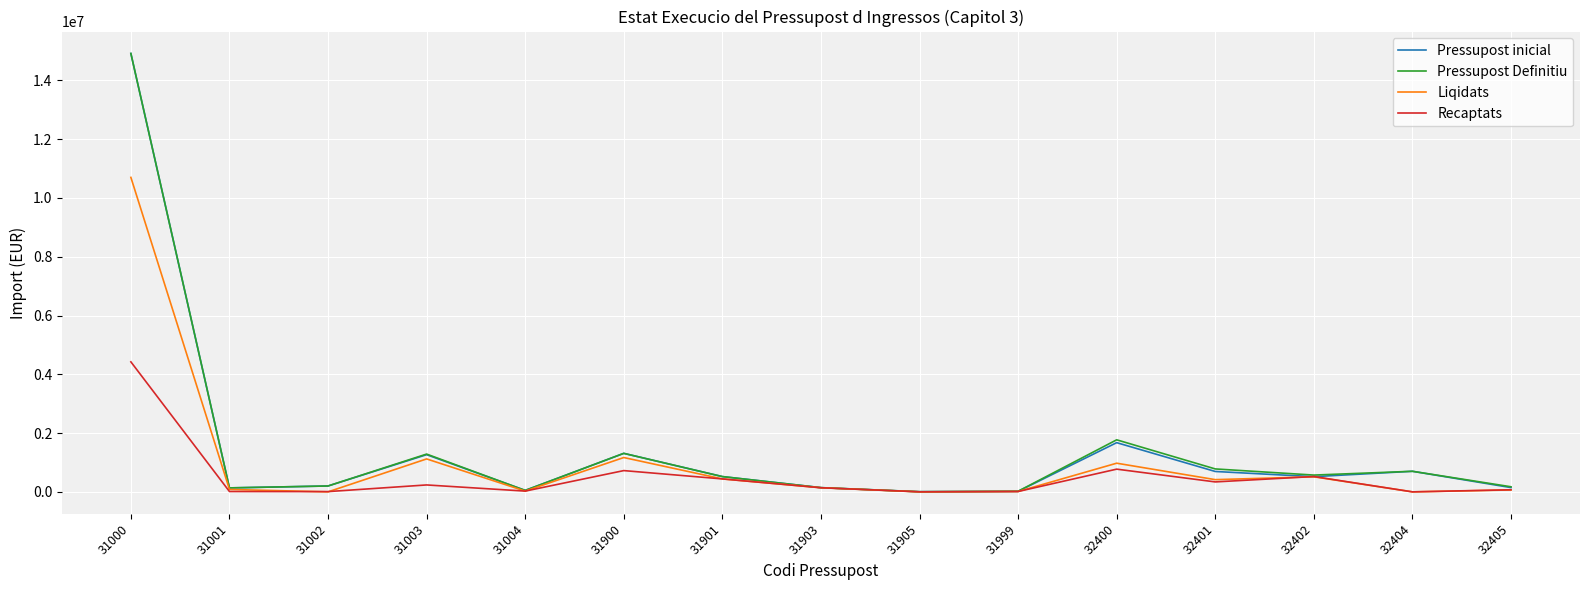

What is the lowest value of the Pressupost inicial series?

5000.0